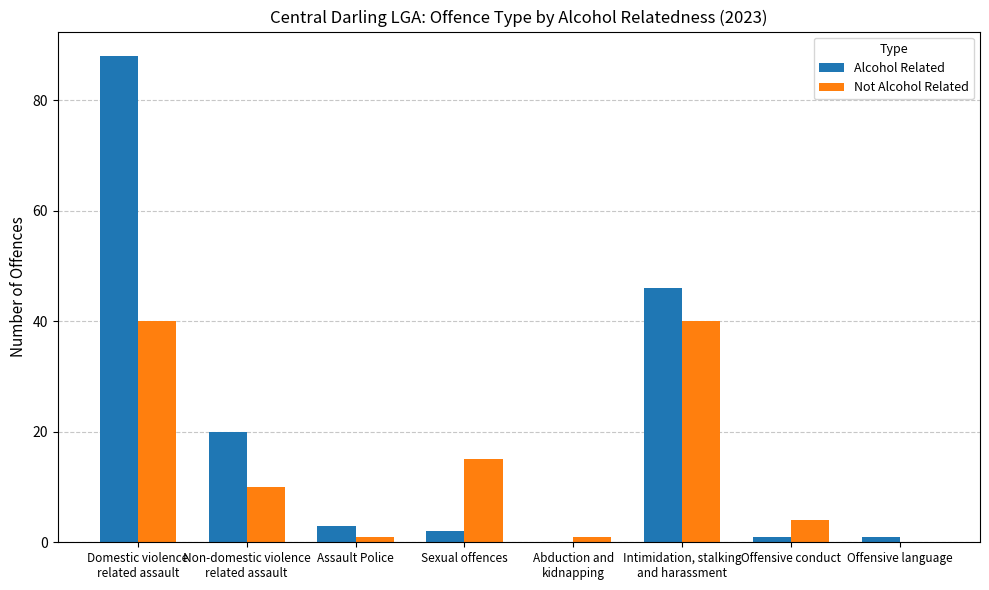

What are all the series names shown in the legend?

Alcohol Related, Not Alcohol Related